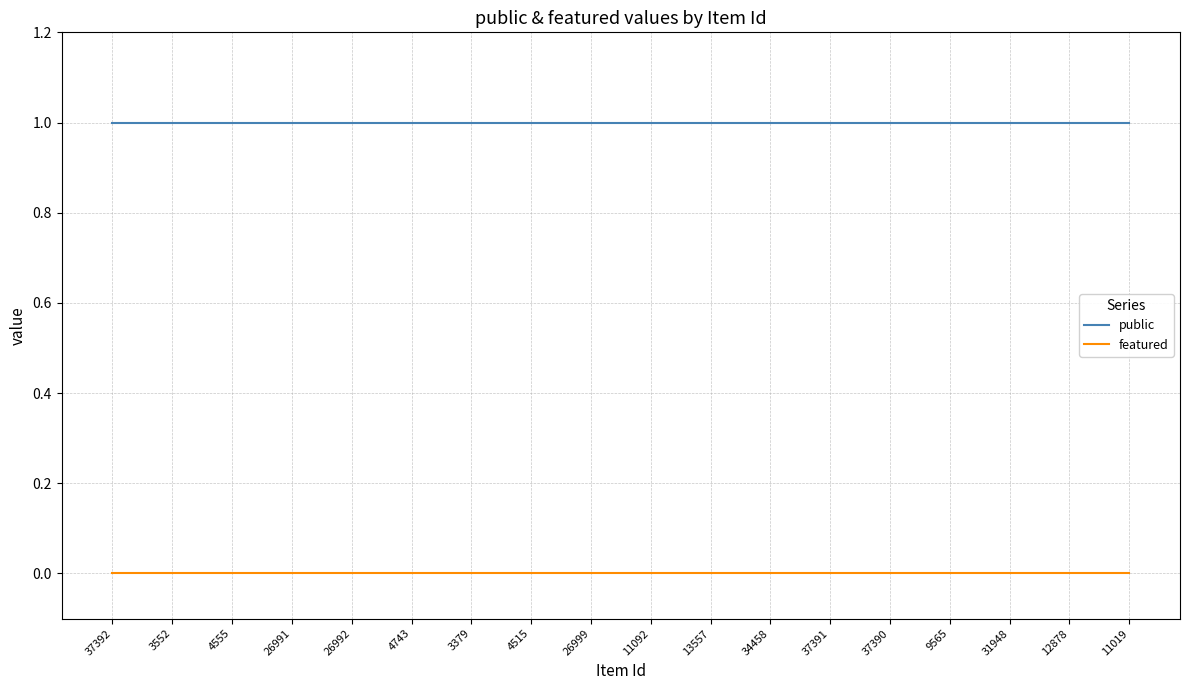

Is the value of public at 34458 greater than the value of featured at 4555?

Yes